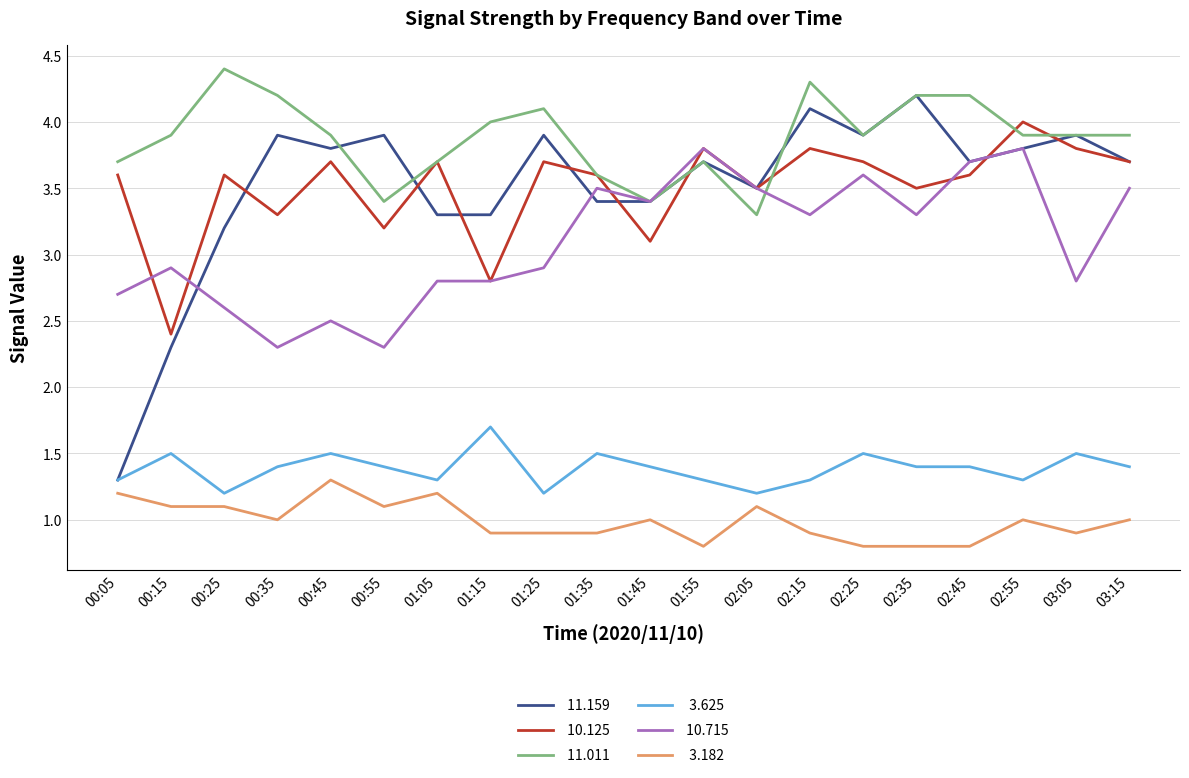

How many lines are shown in the chart?

6